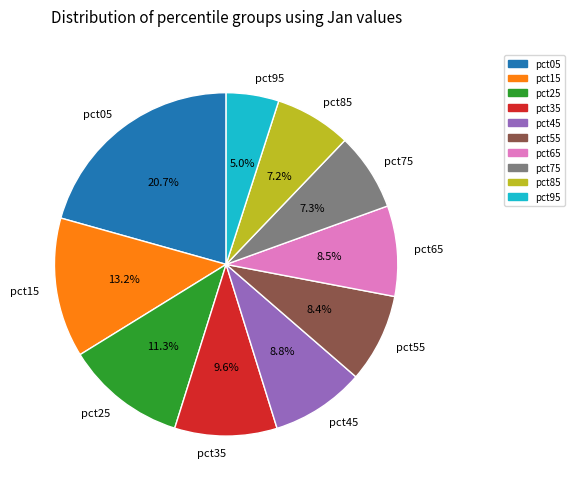

To the nearest percent, what is the difference between the largest and smallest slice percentages?

16%